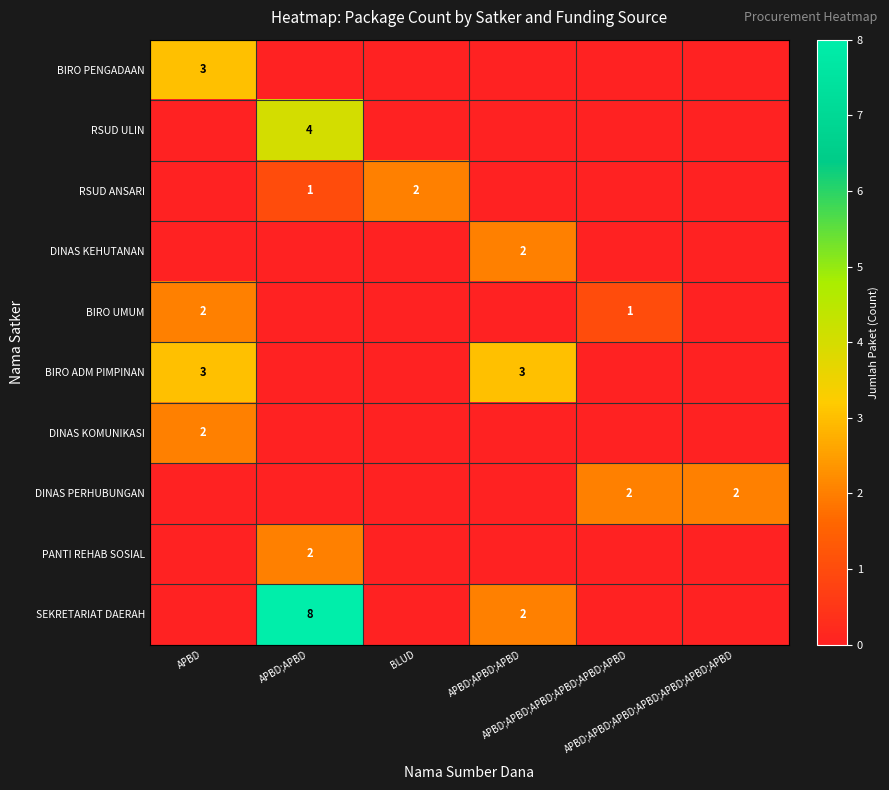

What is the difference between the maximum and minimum values in the SEKRETARIAT DAERAH series?

8